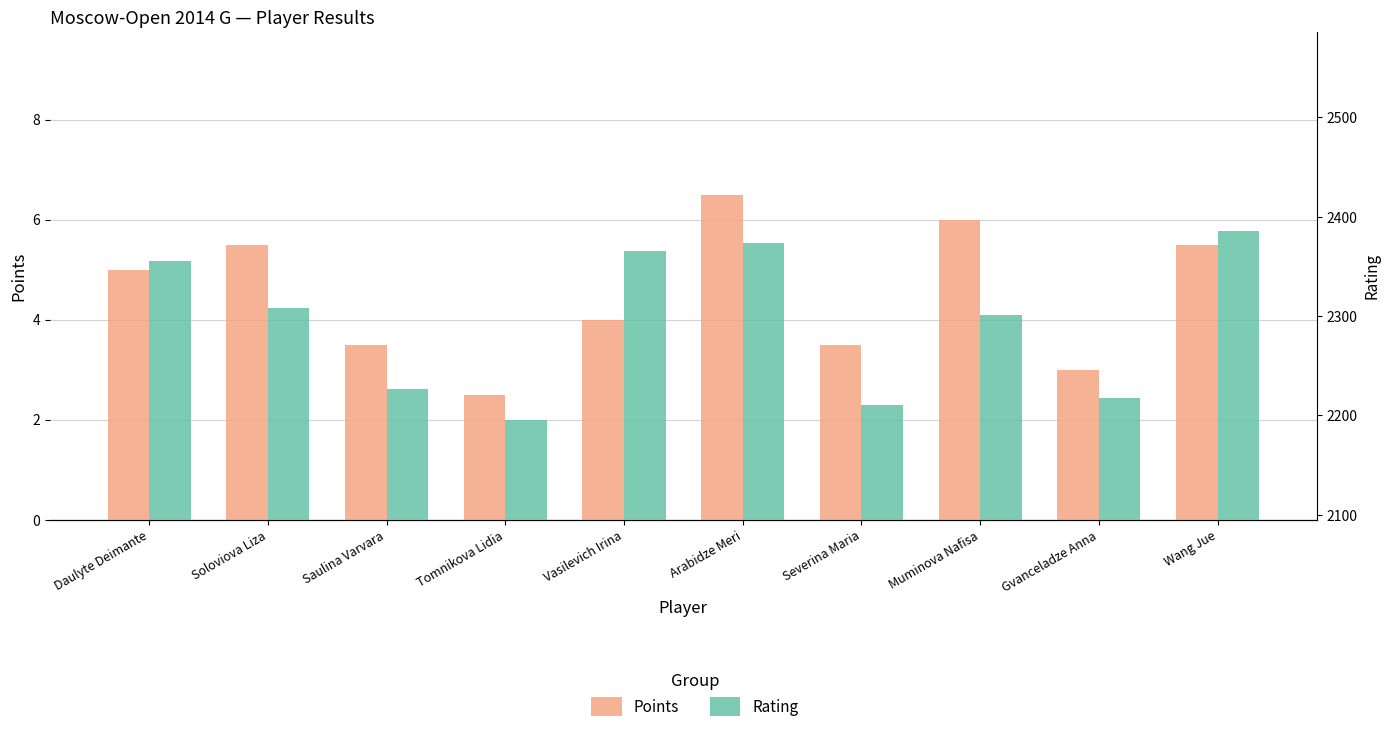

Reading left to right, list all the values displayed in this chart.

Points: 5.0	5.5	3.5	2.5	4.0	6.5	3.5	6.0	3.0	5.5
Rating: 2355.0	2308.0	2227.0	2195.0	2365.0	2374.0	2210.0	2301.0	2217.0	2386.0